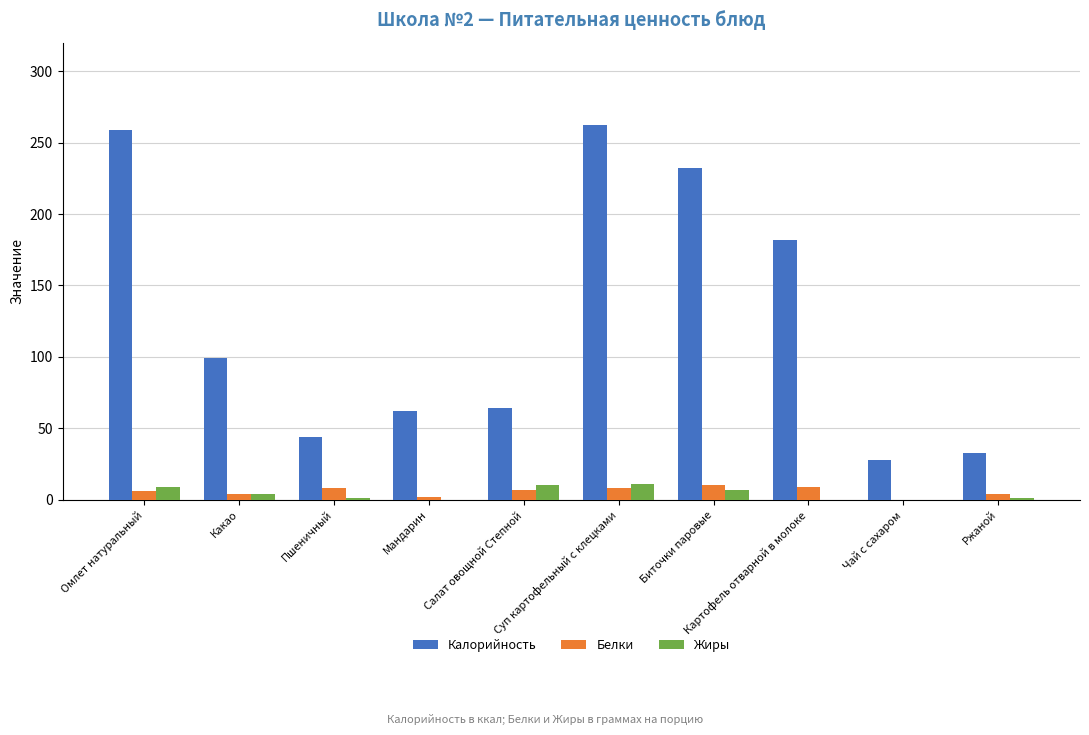

Which series changed the most between Мандарин and Биточки паровые?

Калорийность